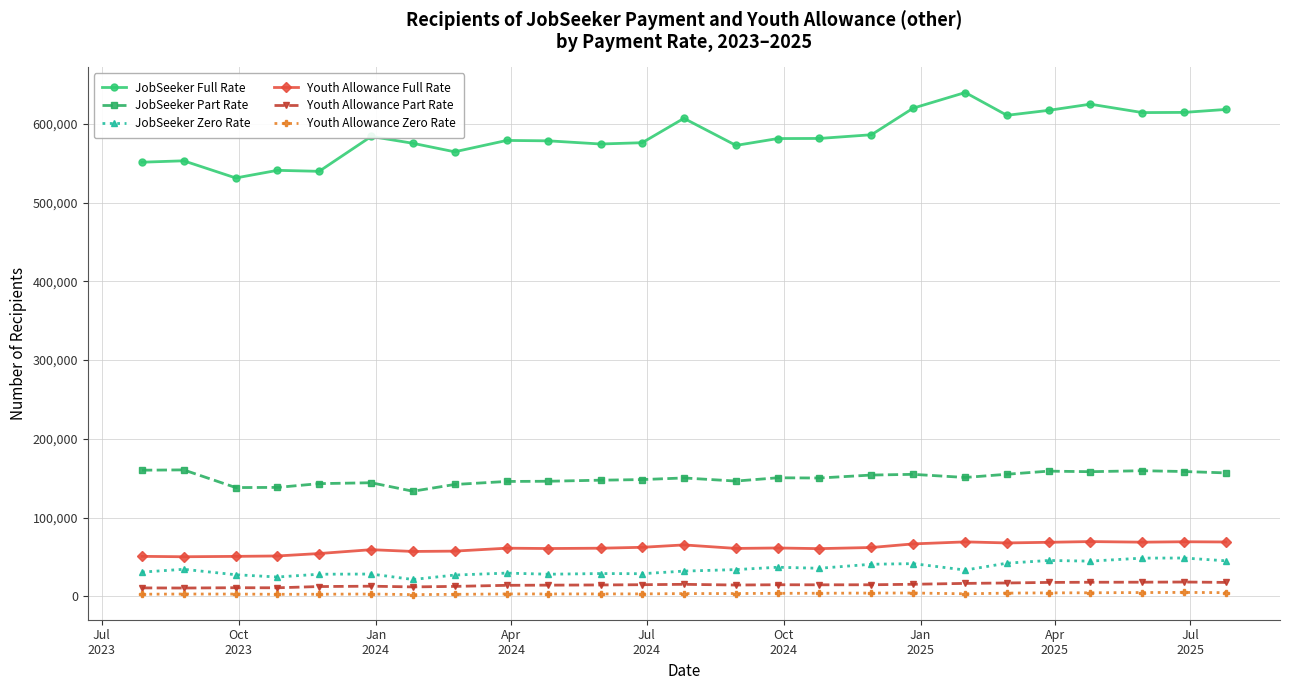

What is the average value of the JobSeeker Full Rate series?

585595